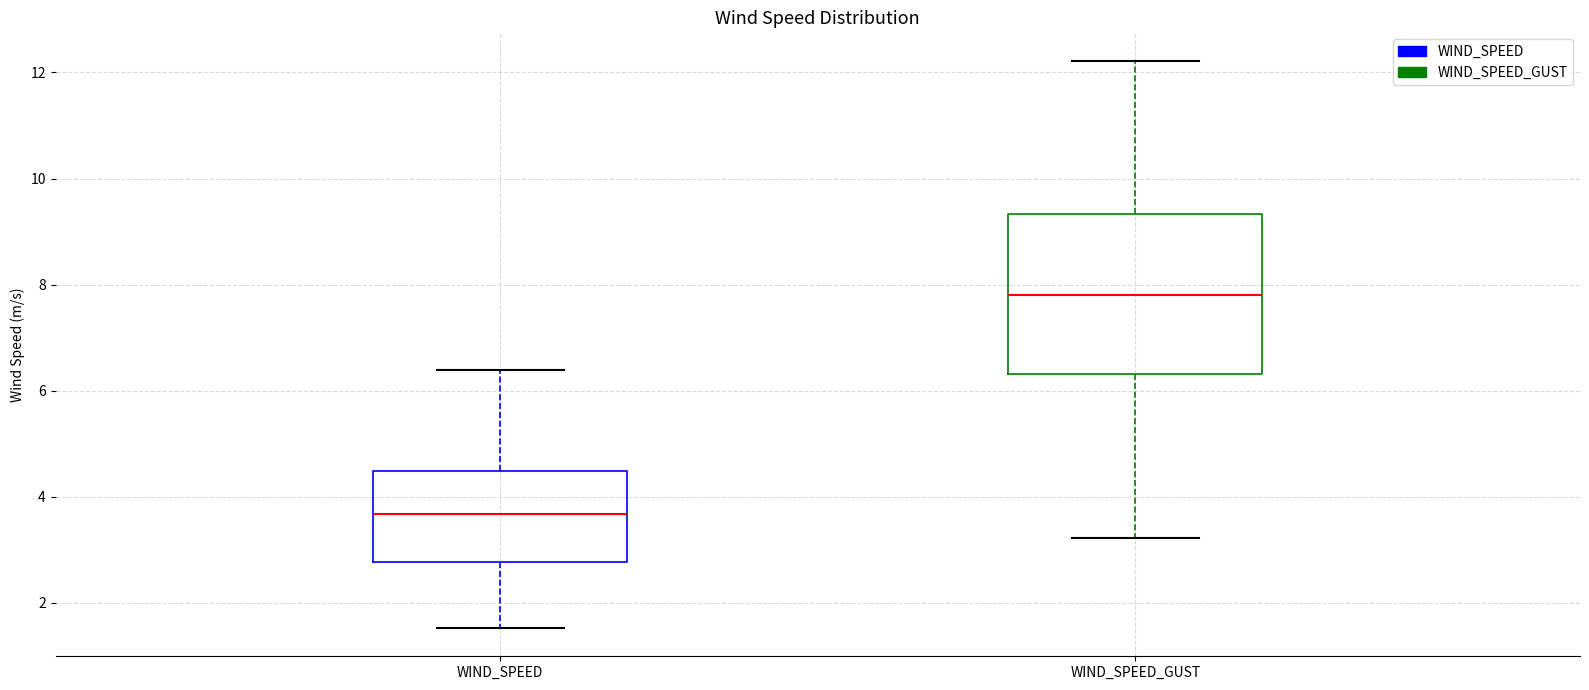

Which box is the tallest, from its lower edge to its upper edge?

WIND_SPEED_GUST